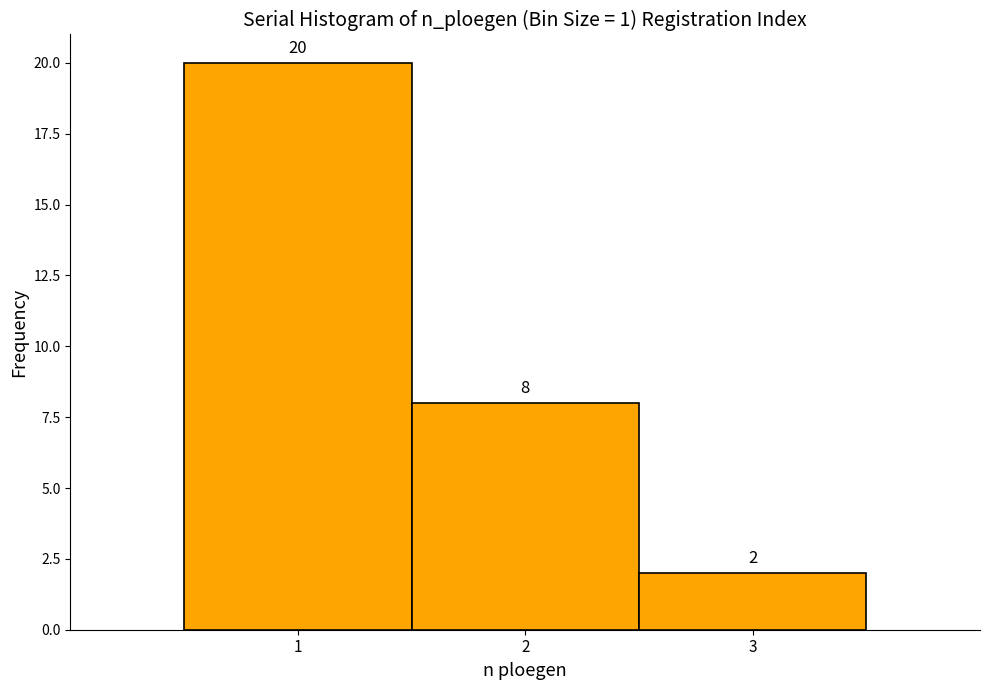

How tall is the bar that spans 0.5 to 1.5 on the x-axis?

20